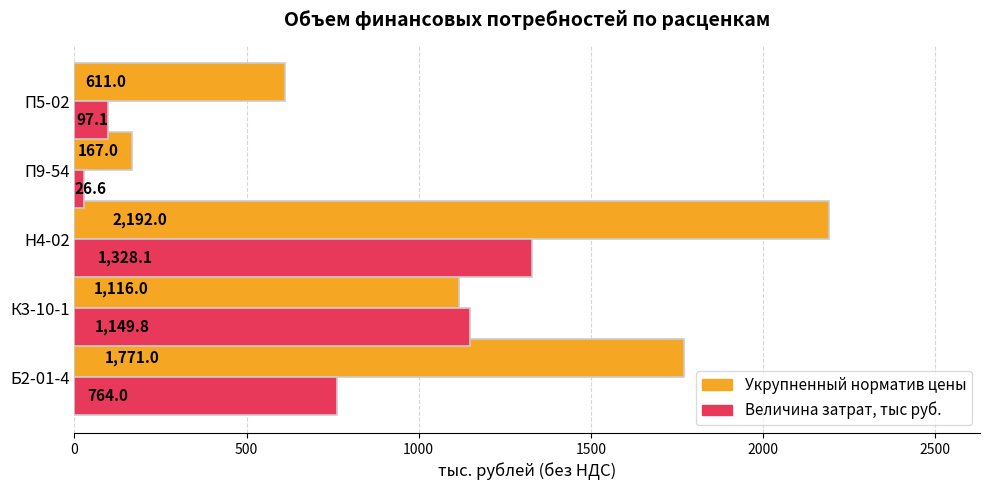

What are all the series names shown in the legend?

Укрупненный норматив цены, Величина затрат, тыс руб.